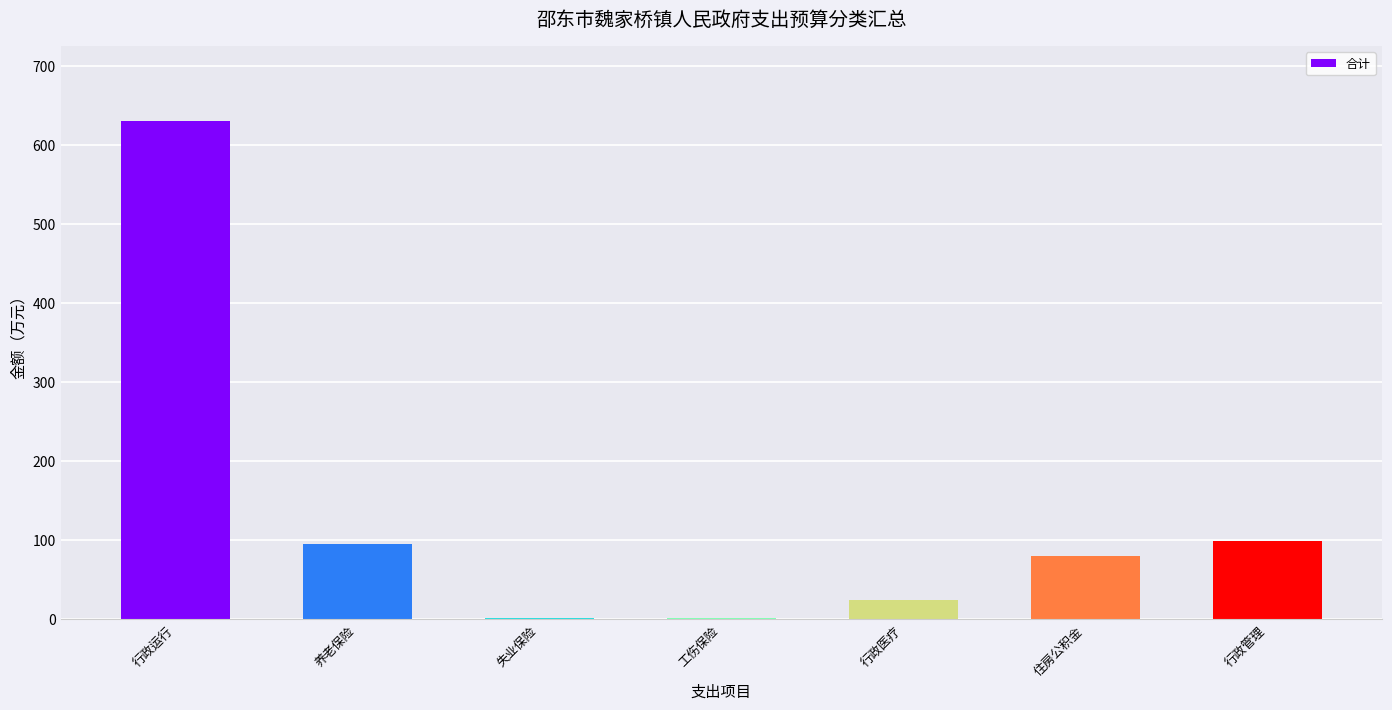

Which category has the highest value across all series?

行政运行